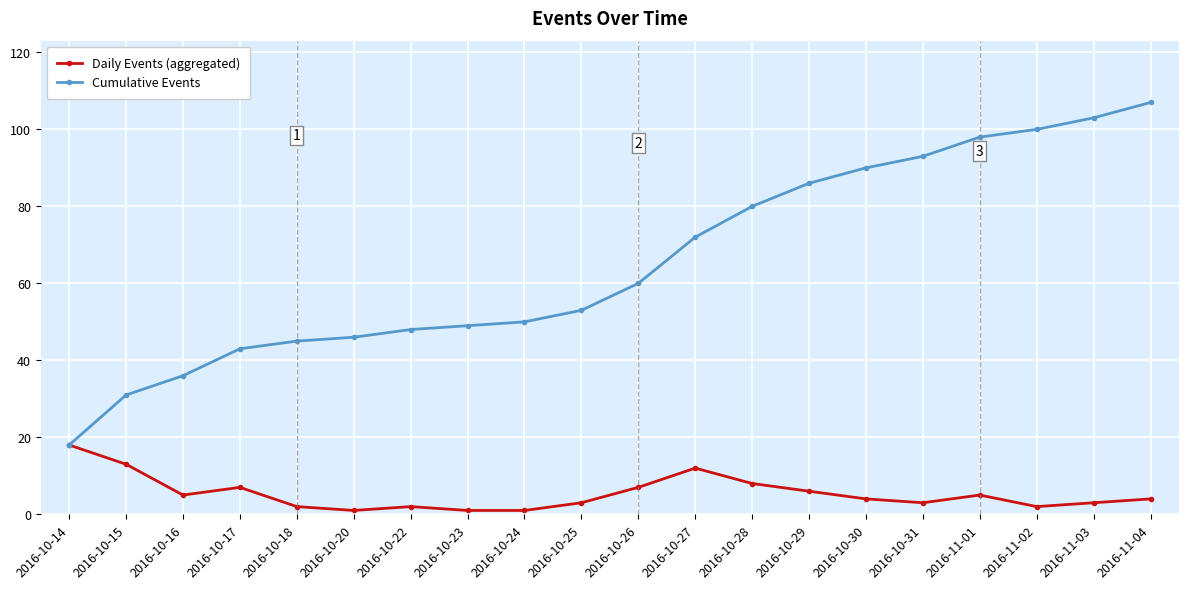

At which label is Daily Events (aggregated) closest to 9?

2016-10-28